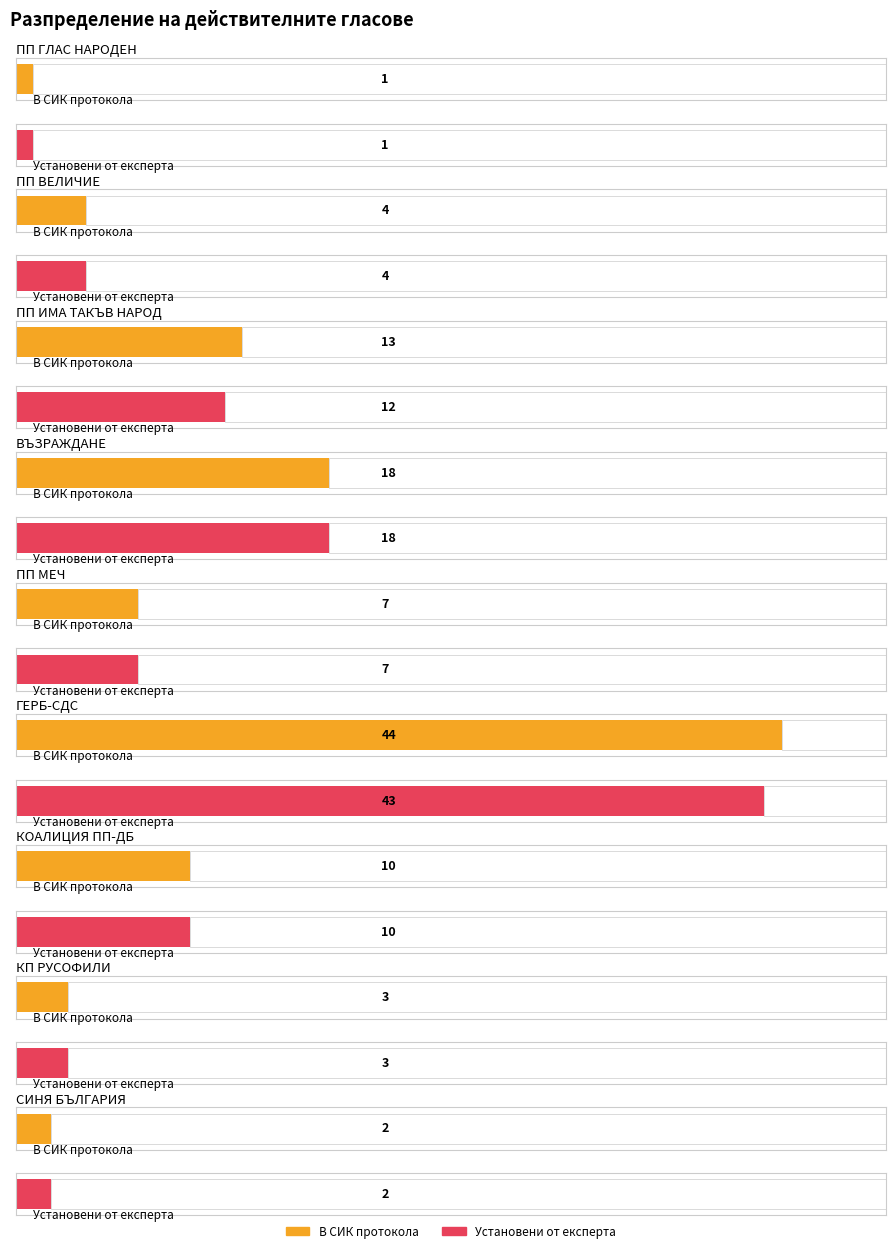

At which label is Установени от експерта (ХБ) closest to 22?

ВЪЗРАЖДАНЕ